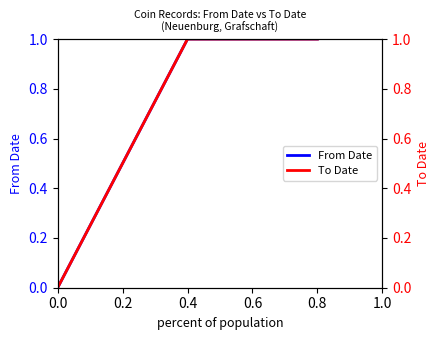

What is the sum of all From Date values?

2.0